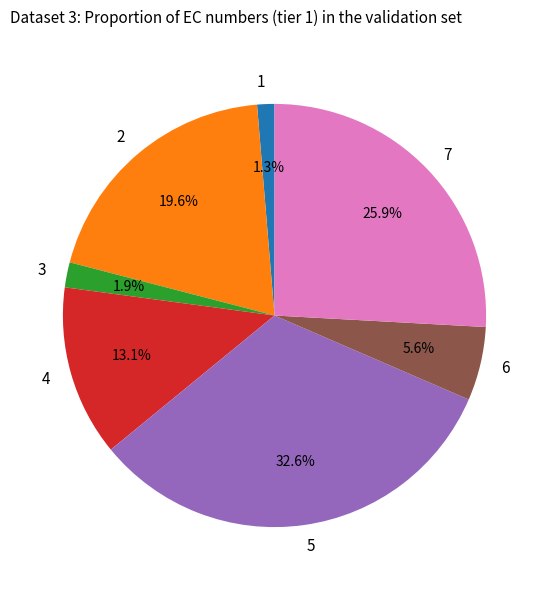

Which has a higher value, 2 or 5?

5